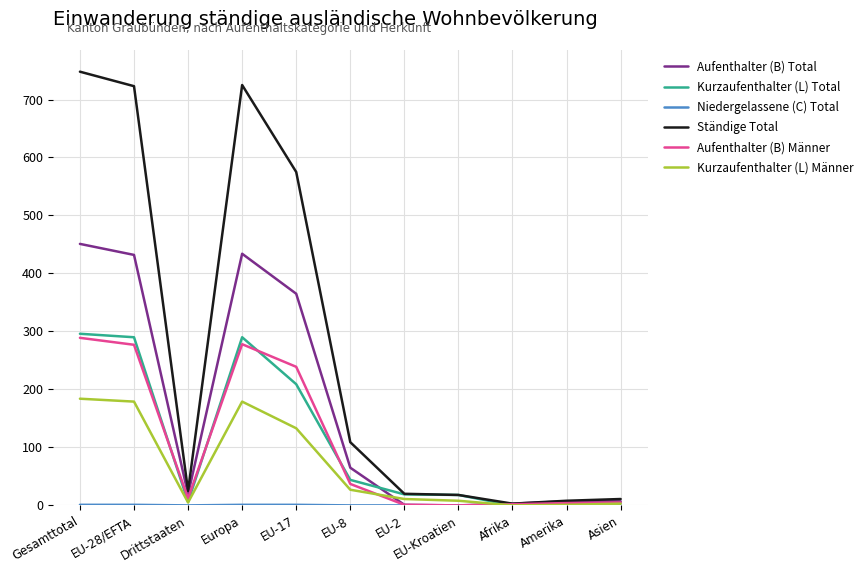

The Kurzaufenthalter (L) Männer series shows 179 at EU-28/EFTA. True or false?

True